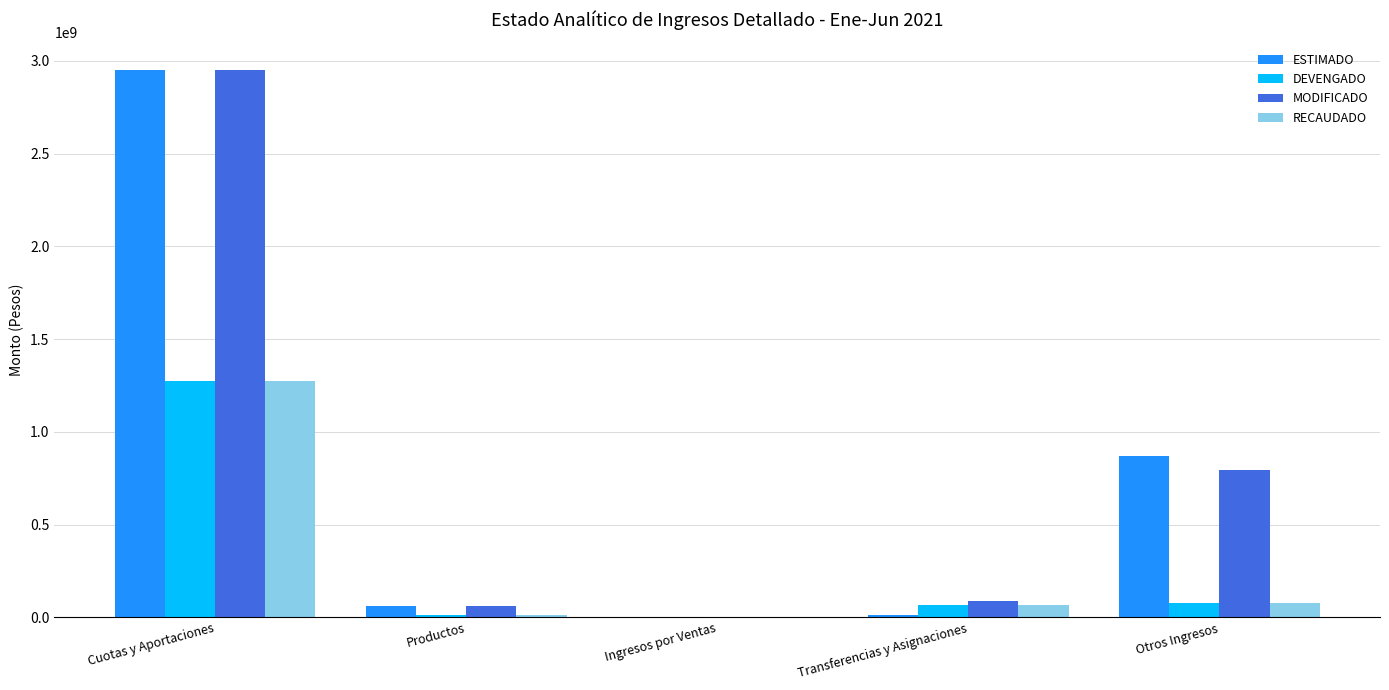

Which category has the highest value in the MODIFICADO series?

Cuotas y Aportaciones